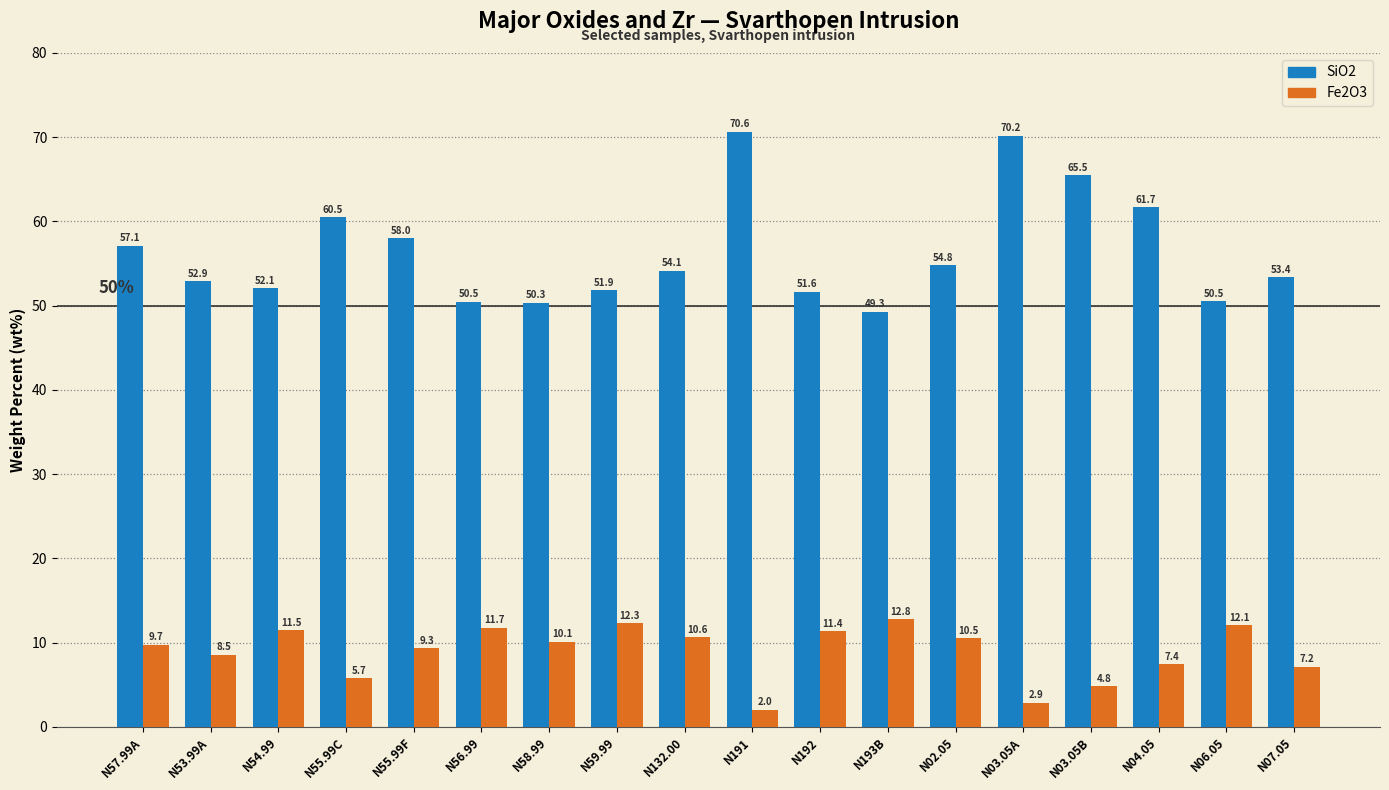

Is it true that Fe2O3 equals 8.2 at N03.05B?

False